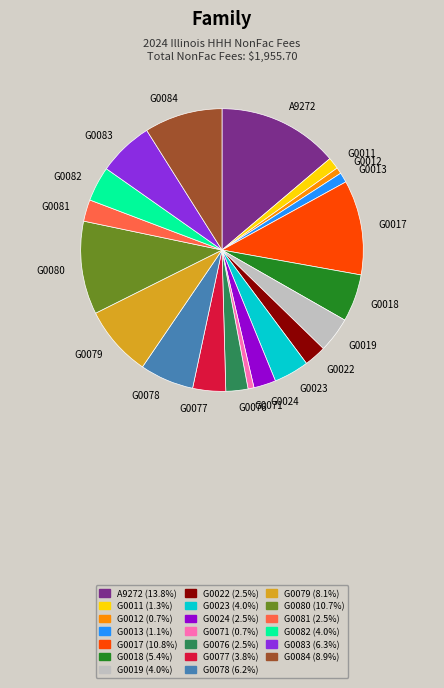

Between G0017 and G0077, which is larger?

G0017